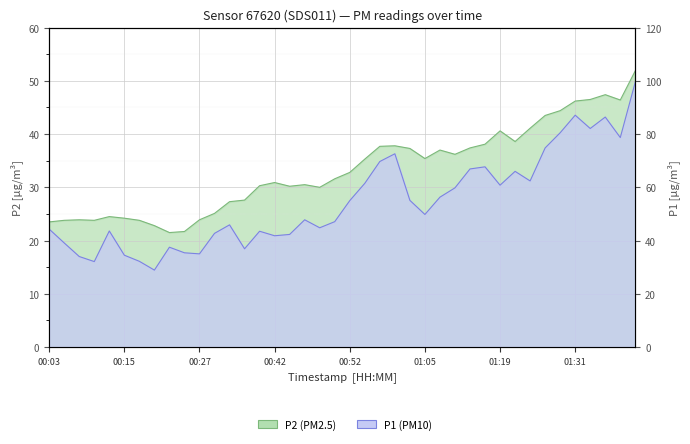

How many data points in P1 are less than 49?

20